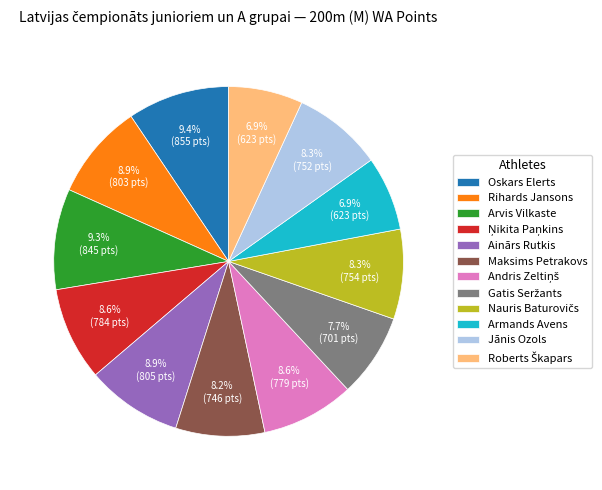

Count the number of slices in the pie.

12